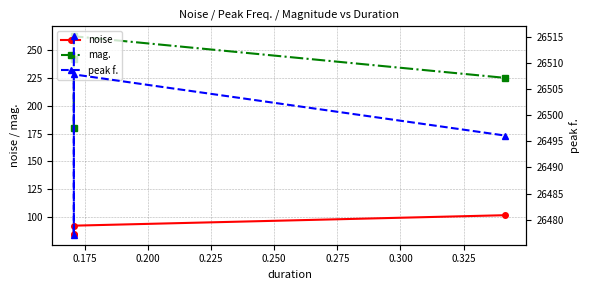

Is it true that mag. equals 105.1 at 0.150?

False